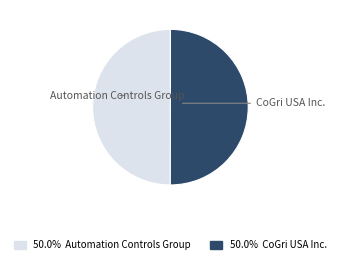

What is the smallest slice in the pie chart?

Automation Controls Group